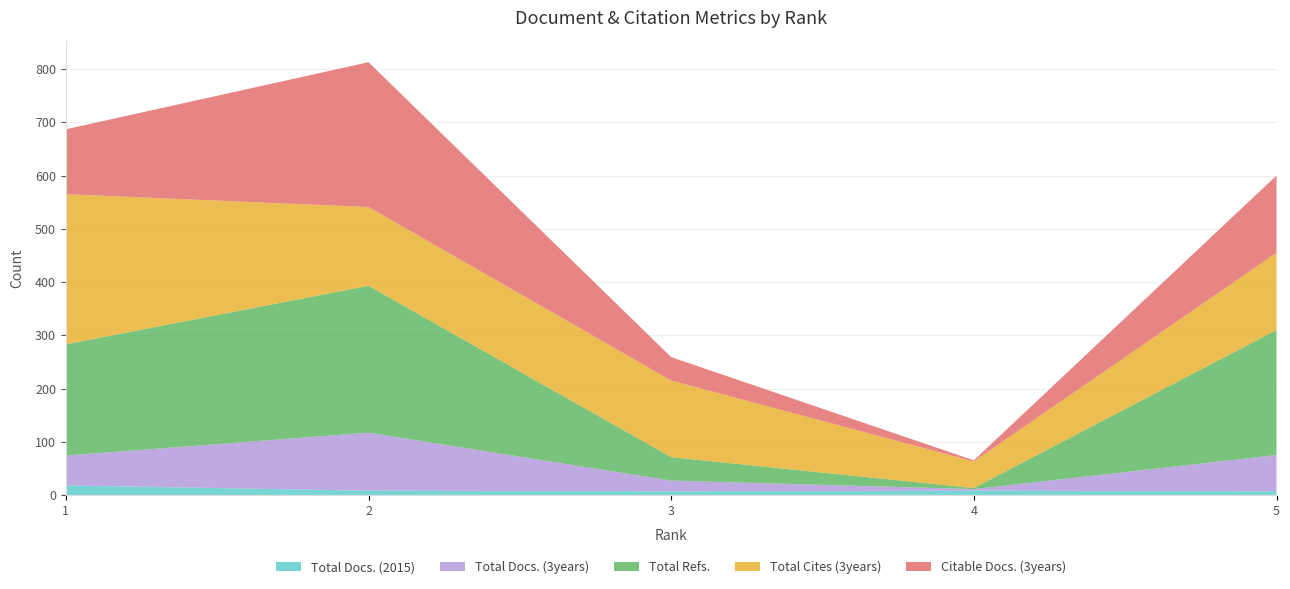

Reading right to left, list all the values displayed in this chart.

Total Docs. (2015): 7	8	7	8	18
Total Docs. (3years): 68	3	20	109	56
Total Refs.: 235	2	44	276	209
Total Cites (3years): 145	50	144	148	282
Citable Docs. (3years): 145	2	44	272	122